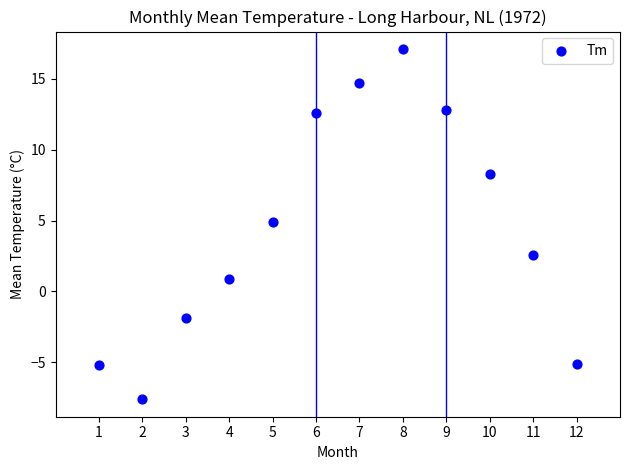

What Y value in the scatter plot is closest to 4?

4.9